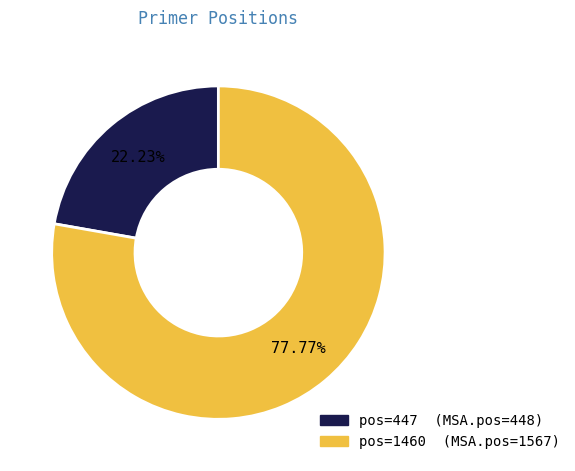

Does any single category account for the majority?

Yes